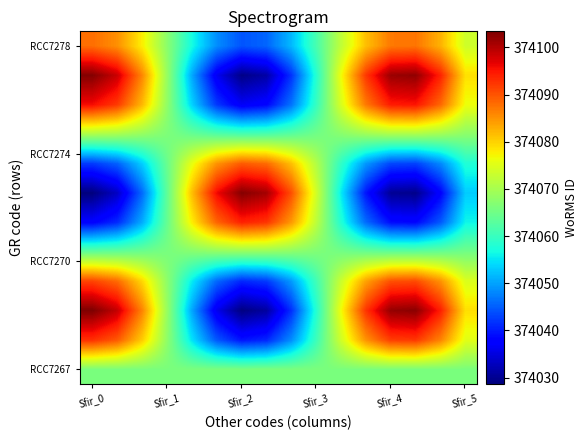

At how many categories does at least one series exceed 374098?

6